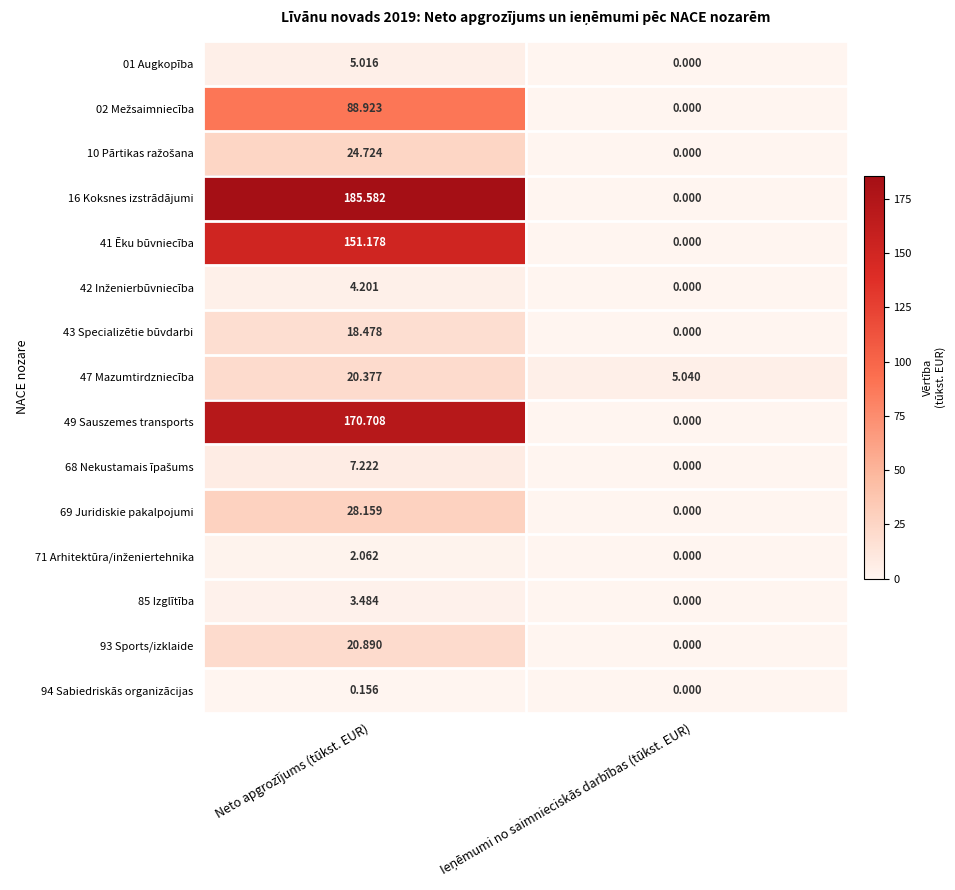

Where does the 01 Augkopība series first go above 5?

Neto apgrozījums (tūkst. EUR)